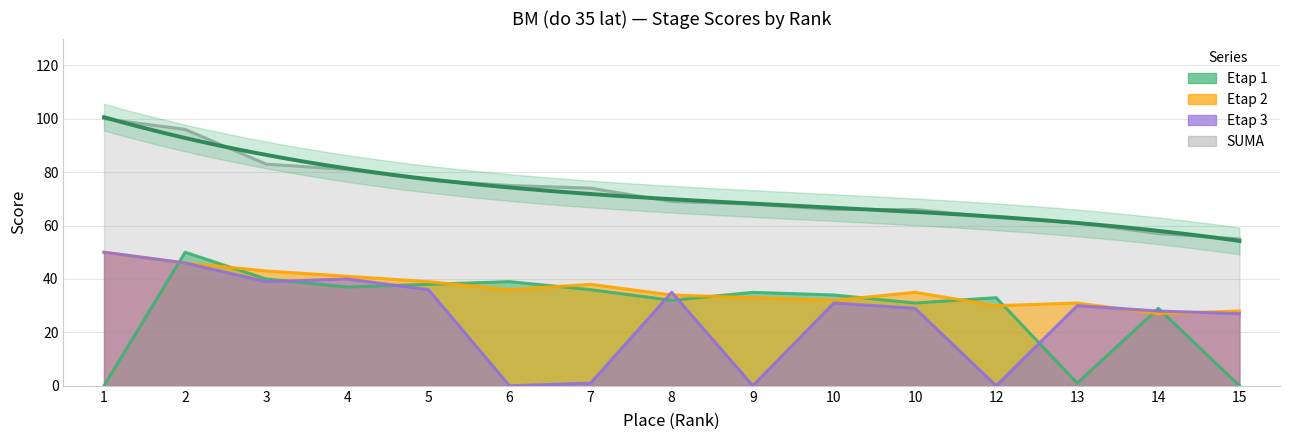

Does the chart have visible grid lines?

Yes